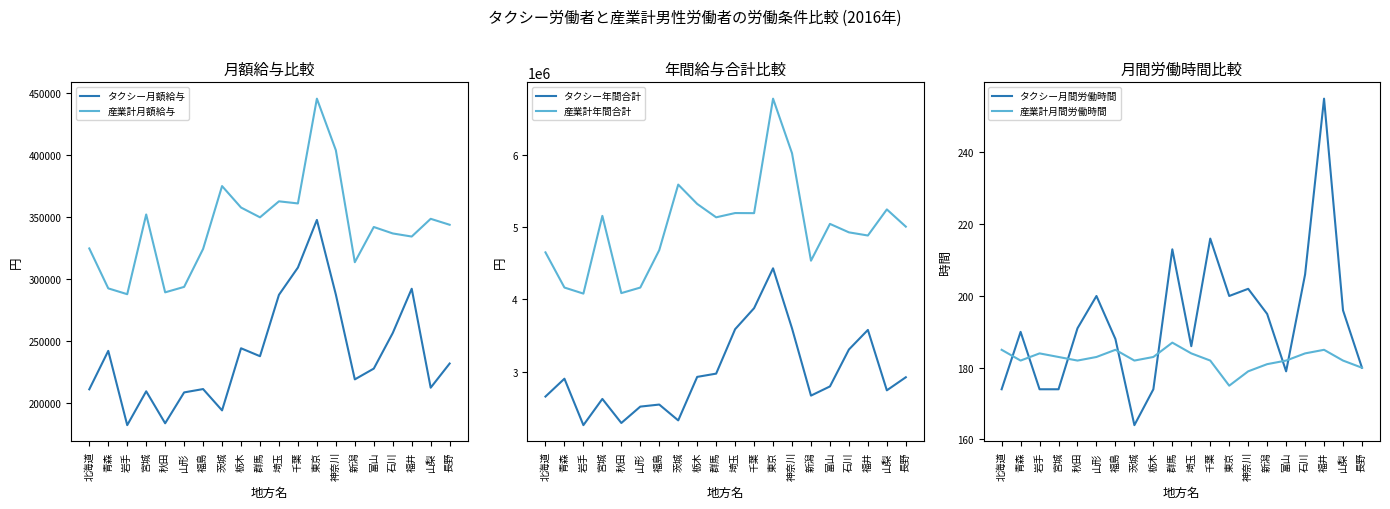

How many lines are shown in the chart?

6